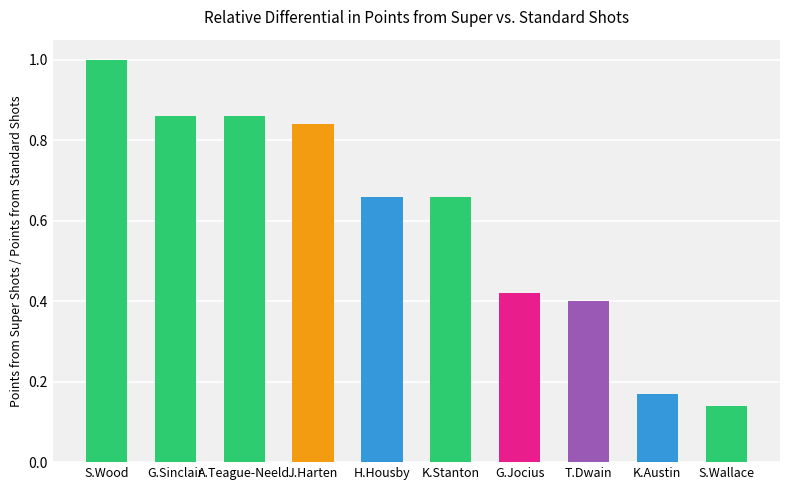

The value at G.Jocius is 0.4. True or false?

True